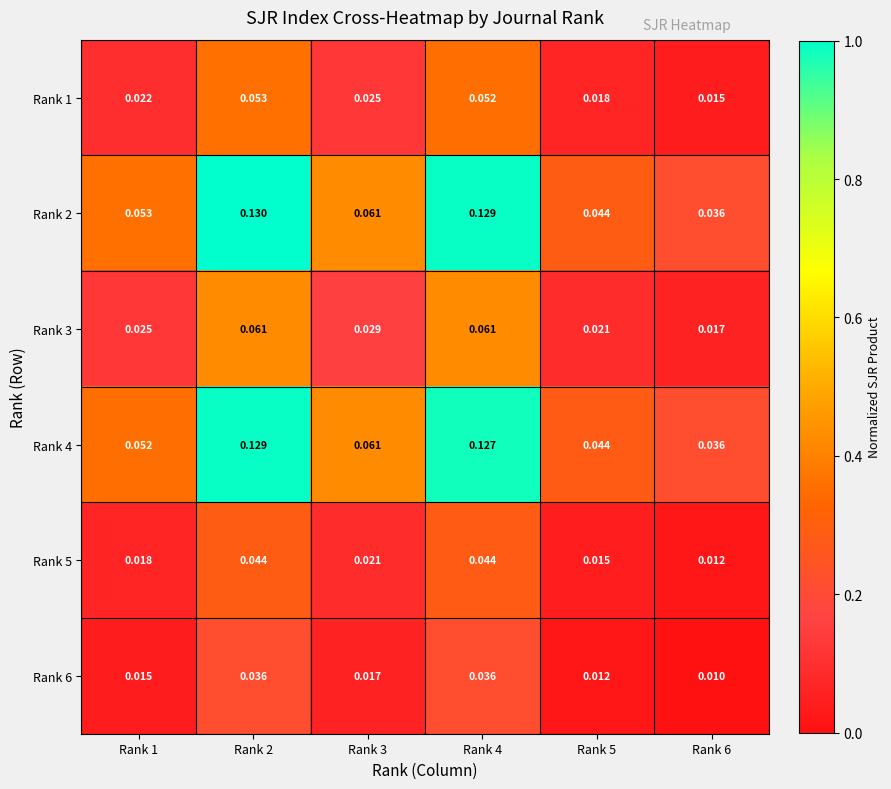

What is the total value across all series at Rank 2?

0.5